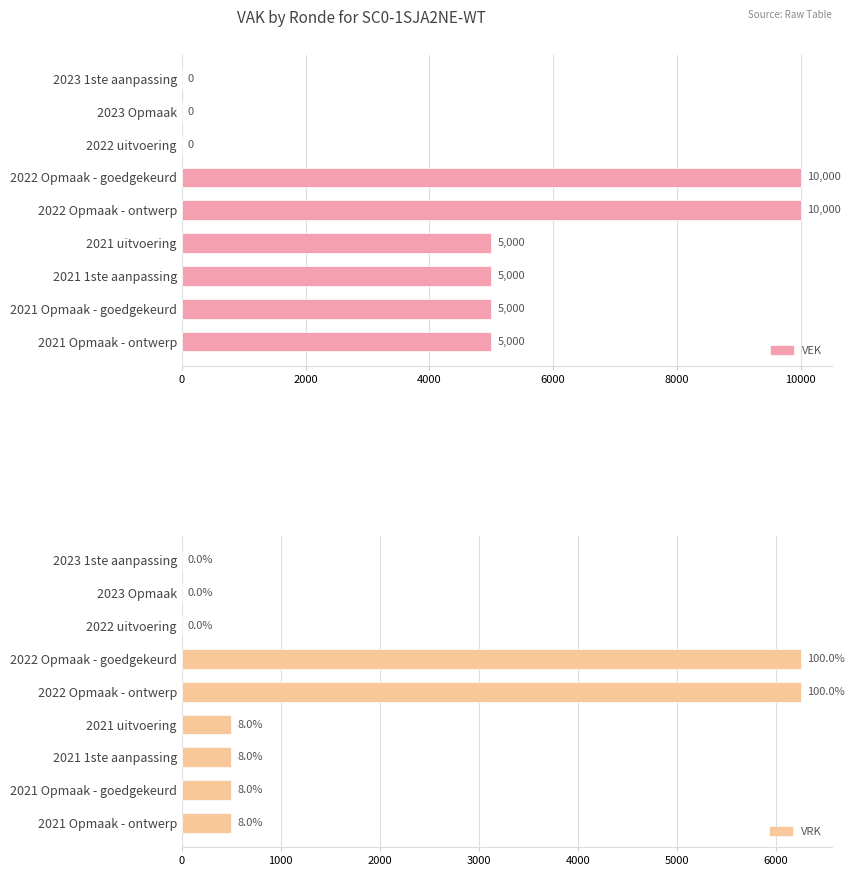

What is the value of the VEK bar at the 7th from the left?

5000